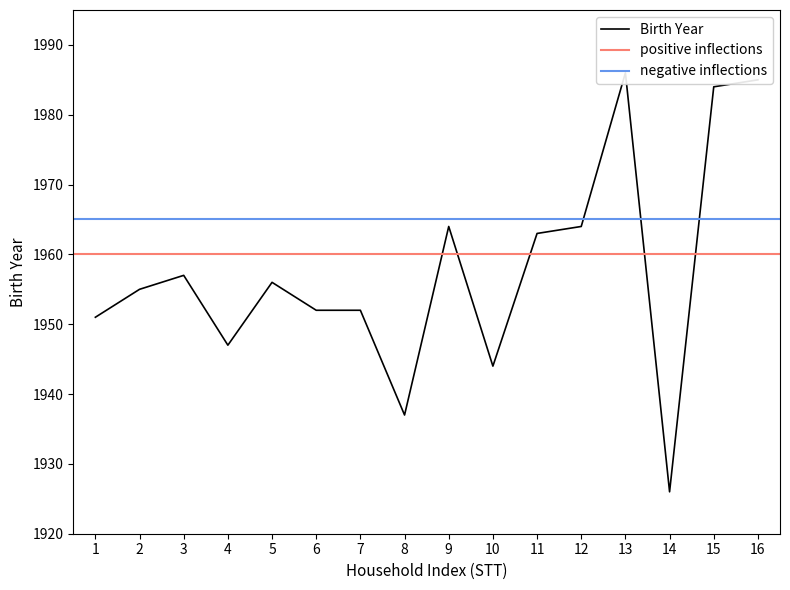

At which category does the chart reach its peak across all series?

13